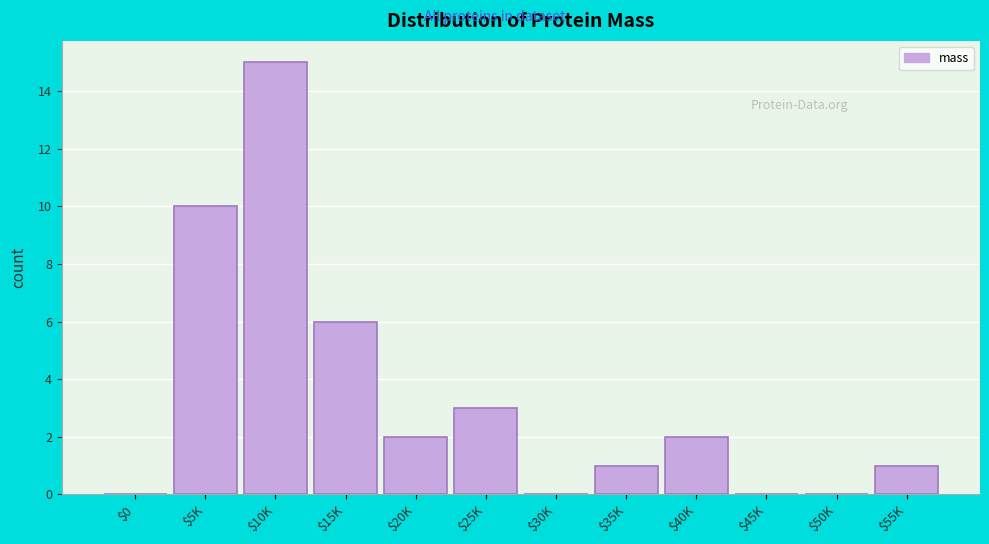

Is it true that the value at $35K is 1?

True